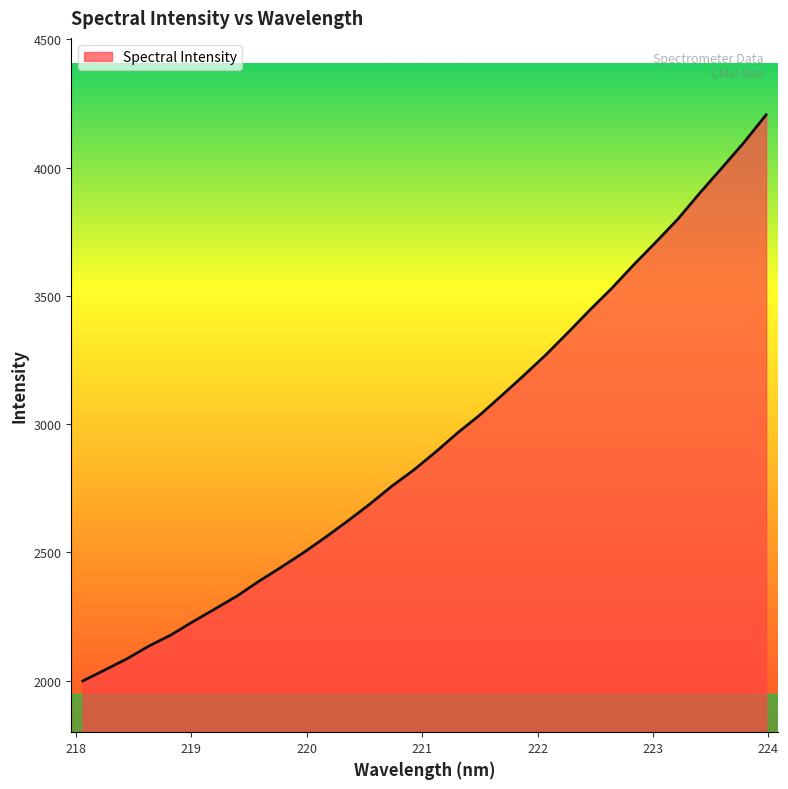

What is the minimum value shown in the chart?

1998.6